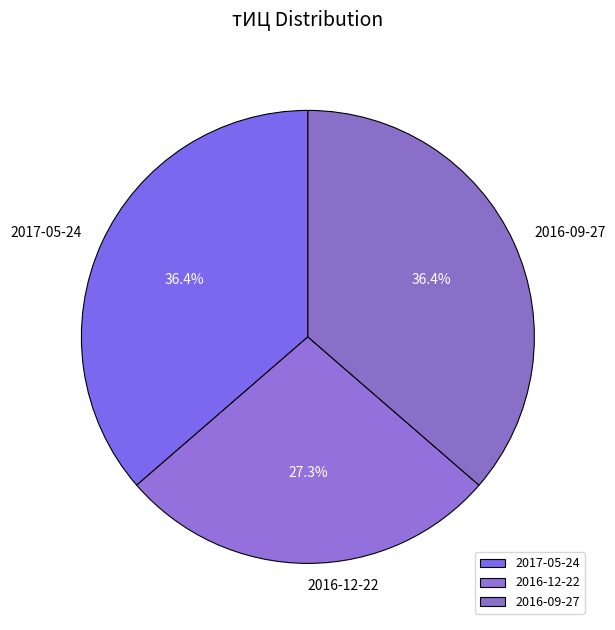

Is there any slice that represents more than half of the pie?

No